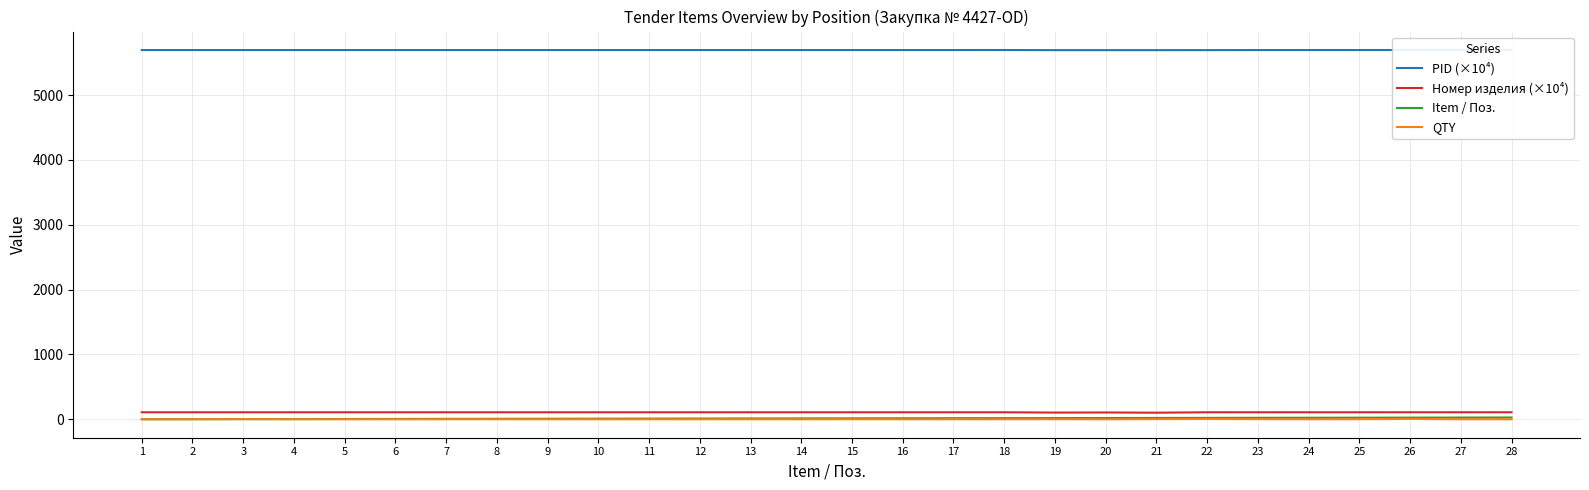

True or false: PID (×10⁴) has a value of 5693.3 at 8.

True